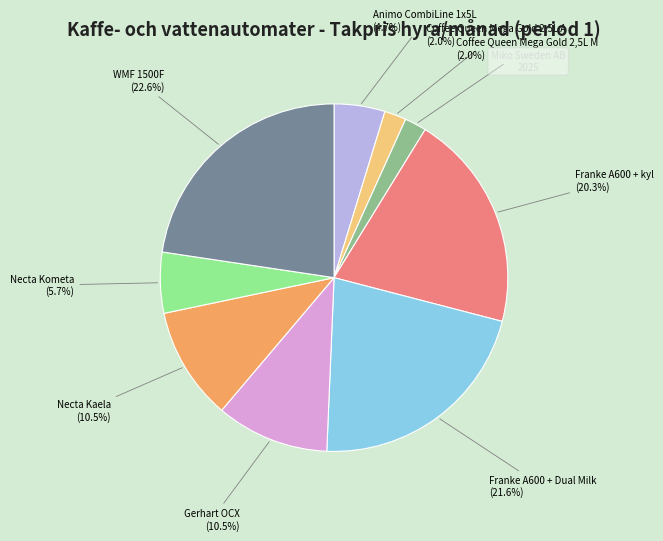

To the nearest percent, what is the combined percentage of Gerhart OCX and Coffee Queen Mega Gold 2,5L M?

13%